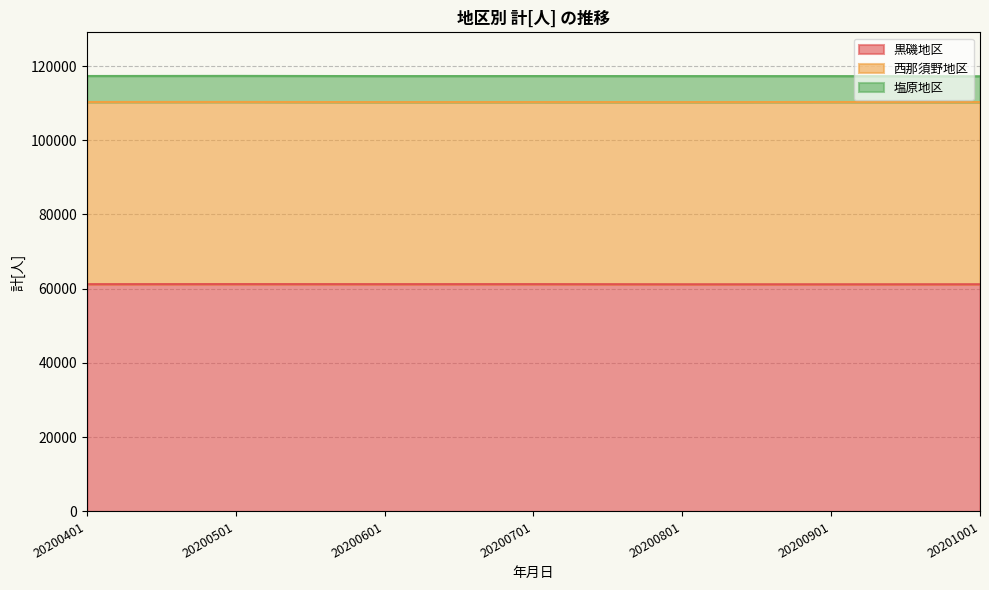

True or false: 西那須野地区 and 塩原地区 intersect in this chart.

False